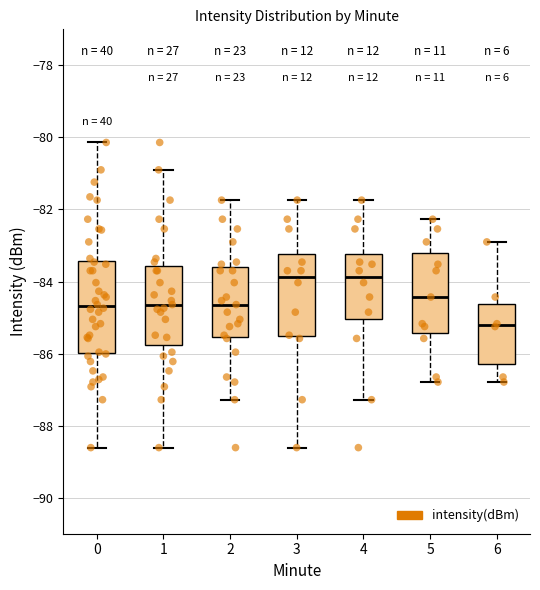

Reading left to right, transcribe this box plot: for each box, give where its median line is, the range the box spans, and where its two whiskers end, as read against the y-axis. The values are not printed on the chart, so give them approximately, as read against the axis.

0: median -84.6, box -86.0 to -83.4, whiskers -88.6 to -80.2
1: median -84.6, box -85.8 to -83.6, whiskers -88.6 to -80.8
2: median -84.6, box -85.6 to -83.6, whiskers -87.2 to -81.8
3: median -83.8, box -85.6 to -83.2, whiskers -88.6 to -81.8
4: median -83.8, box -85.0 to -83.2, whiskers -87.2 to -81.8
5: median -84.4, box -85.4 to -83.2, whiskers -86.8 to -82.2
6: median -85.2, box -86.2 to -84.6, whiskers -86.8 to -82.8